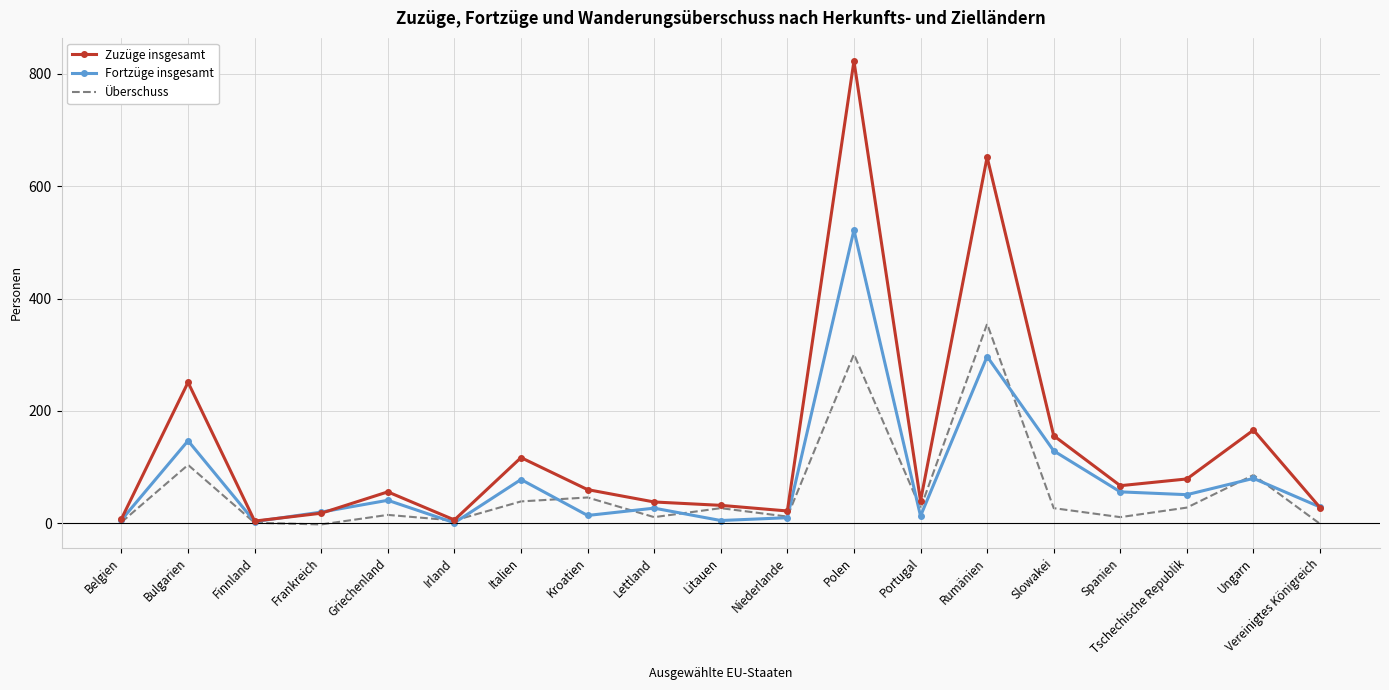

What is the maximum value for Zuzüge insgesamt?

823